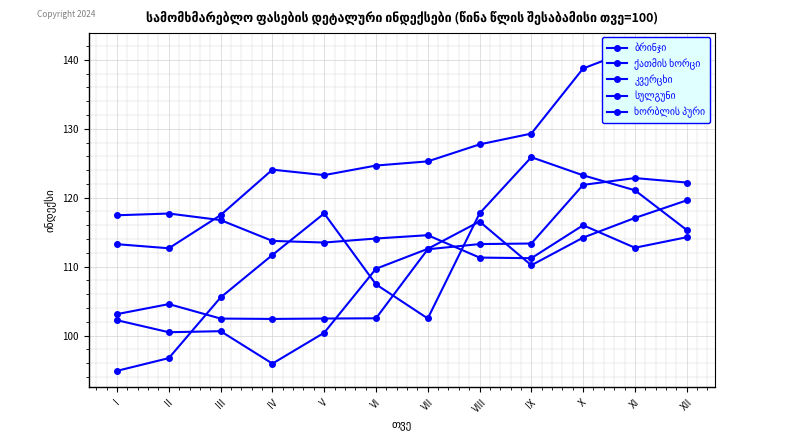

True or false: კვერცხი and სულგუნი cross at least once.

False